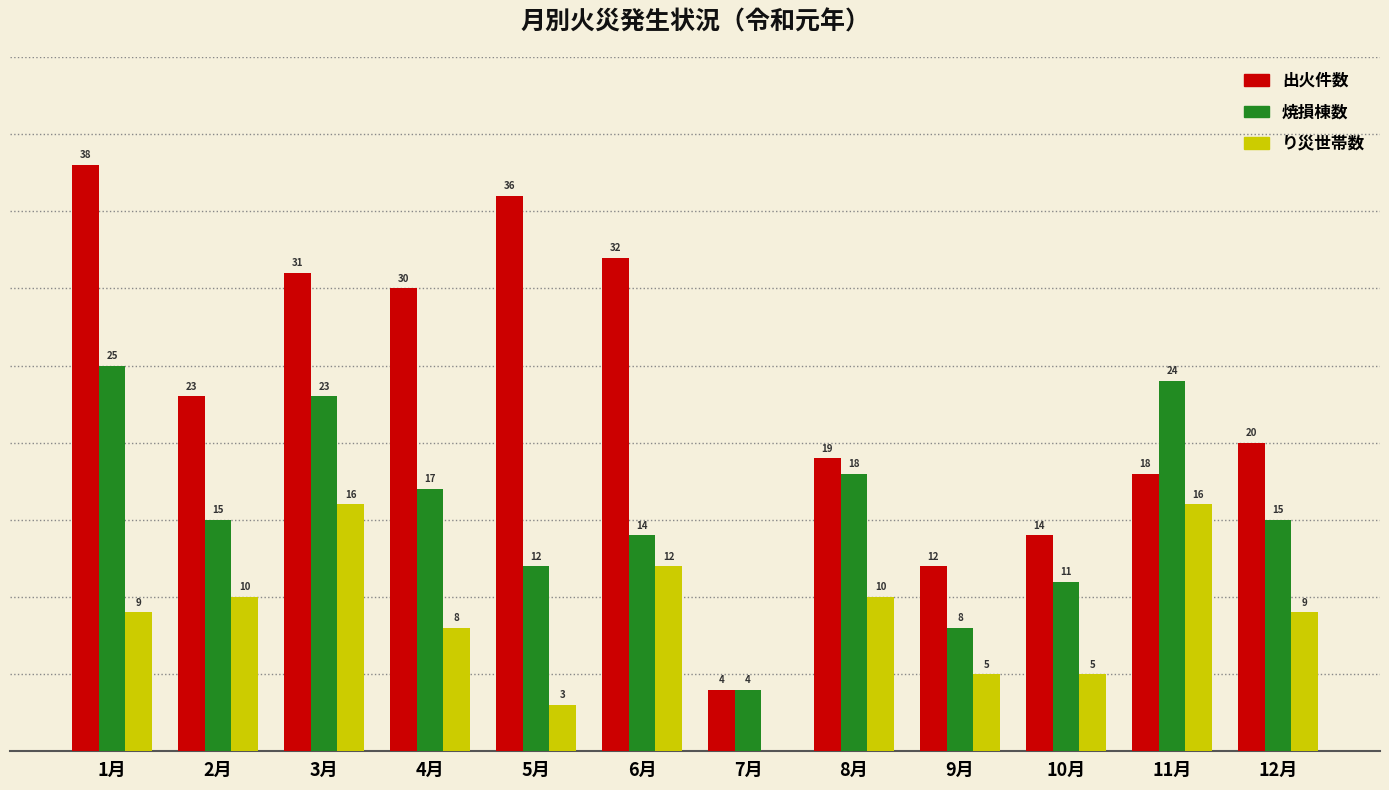

At which label does 出火件数 first exceed 23?

1月